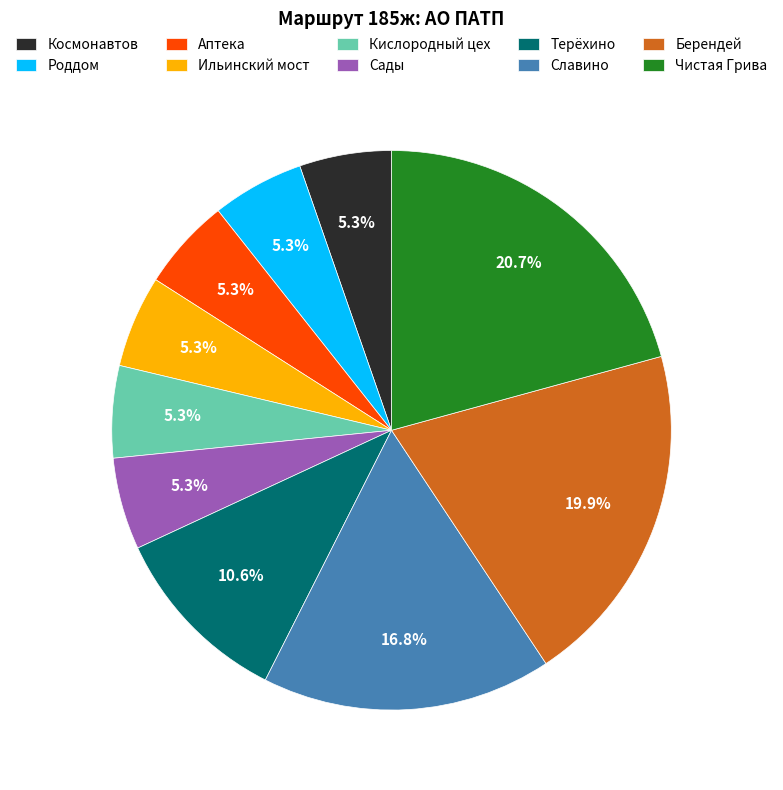

Which category has the biggest portion of the pie?

Чистая Грива